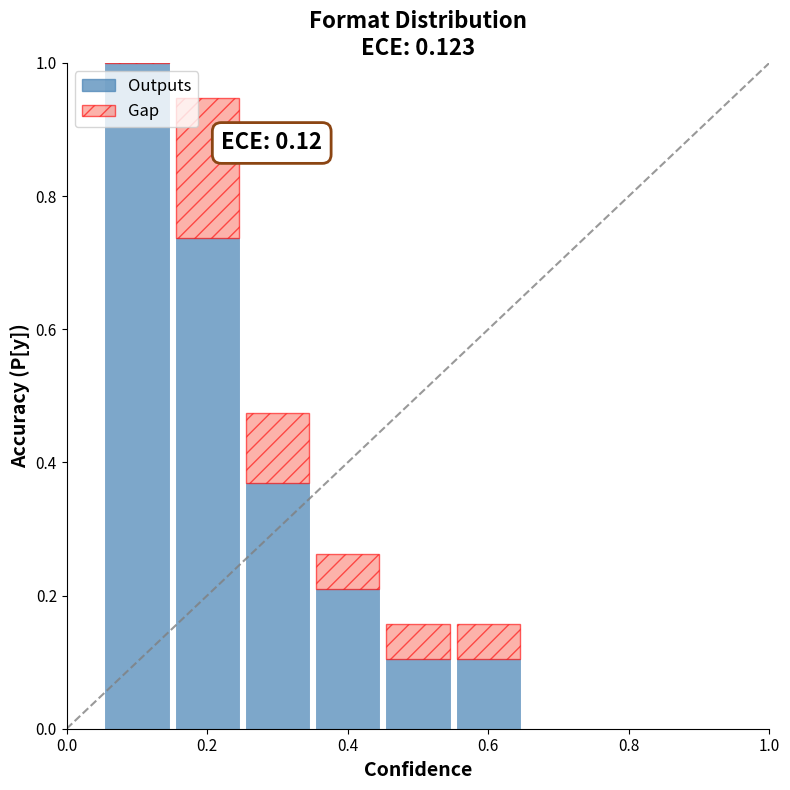

Which series has the largest total across all categories?

Outputs